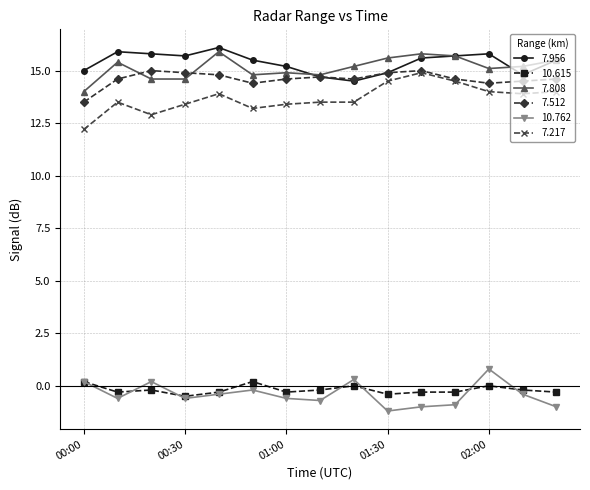

What is the lowest value of the 7.217 series?

12.2